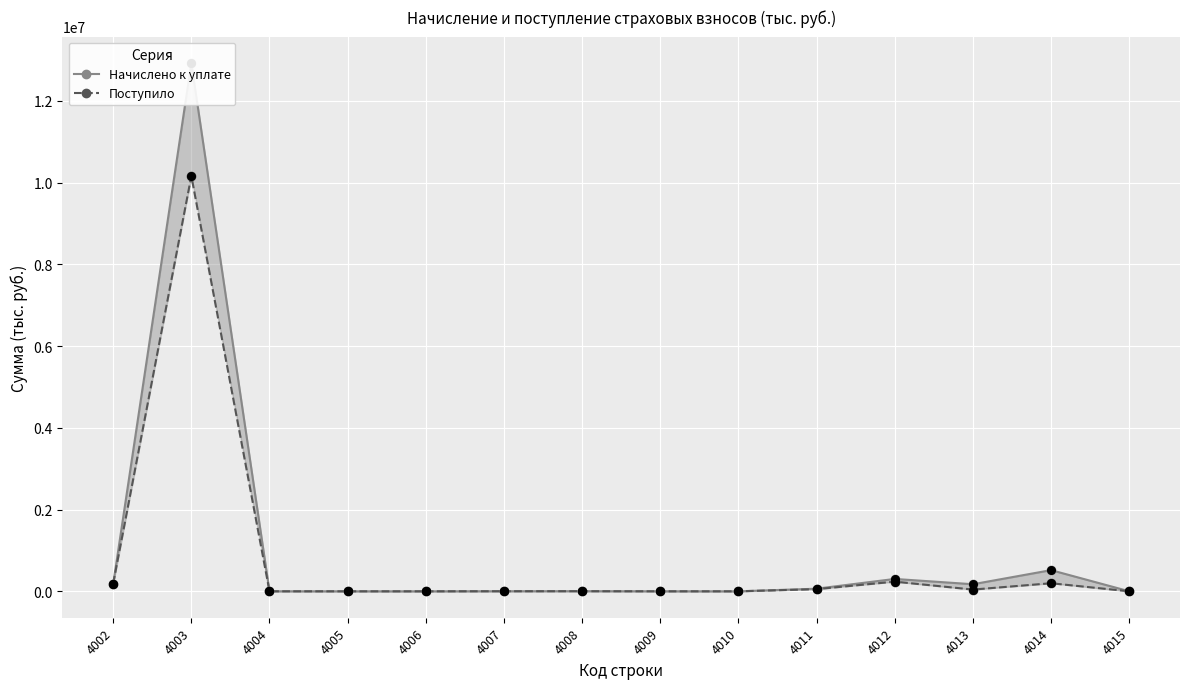

What are all the series names shown in the legend?

Начислено к уплате, Поступило